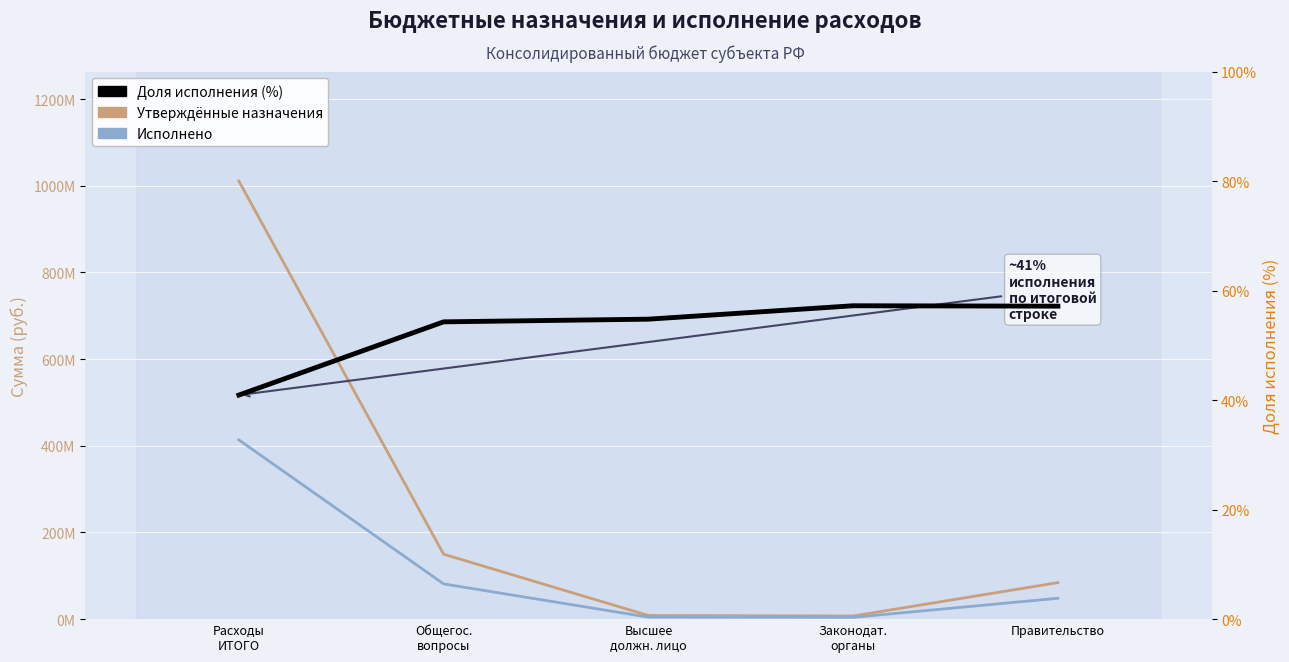

What is the total value across all series at Законодат.
органы?

11366070.6